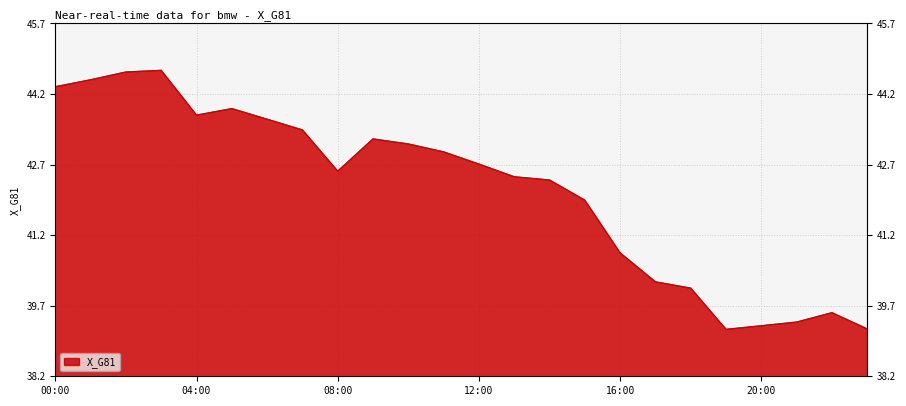

Reading left to right, list all the values displayed in this chart.

44.4	44.5	44.7	44.7	43.8	43.9	43.7	43.4	42.6	43.3	43.1	43.0	42.7	42.4	42.4	41.9	40.8	40.2	40.1	39.2	39.3	39.4	39.6	39.2